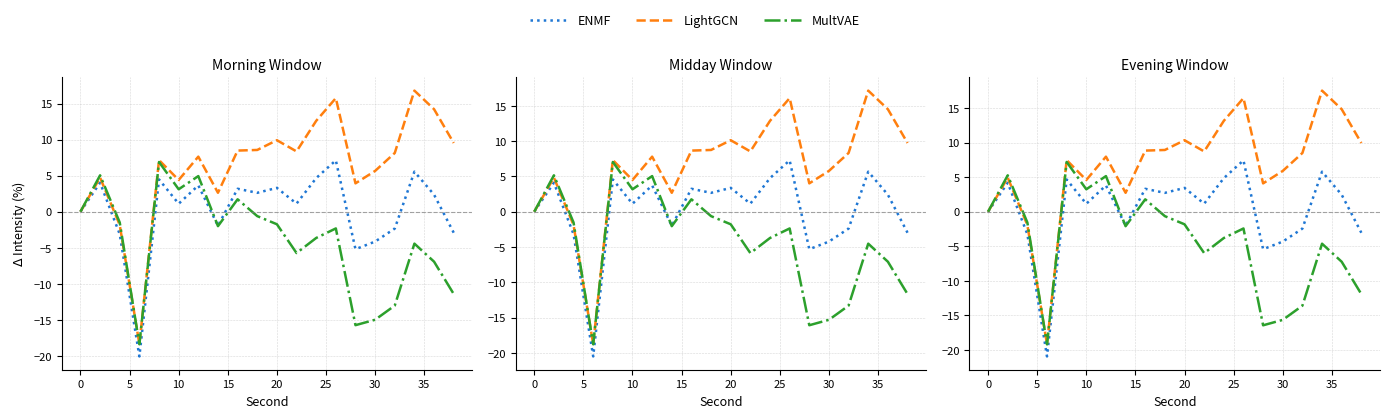

True or false: ENMF and MultVAE cross at least once.

True